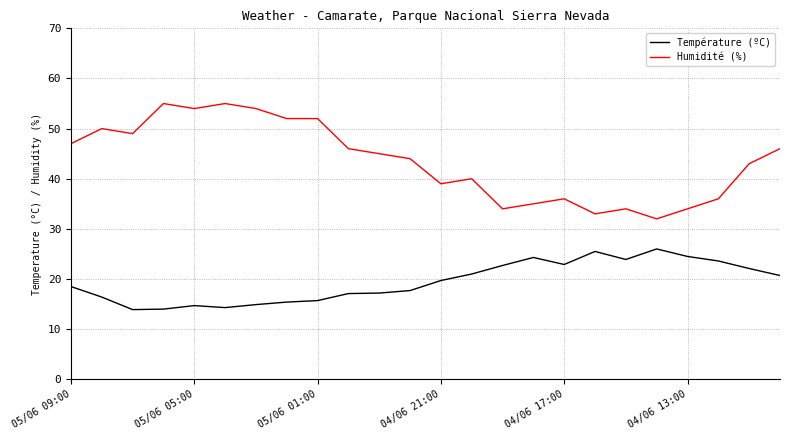

Does the chart have visible grid lines?

Yes